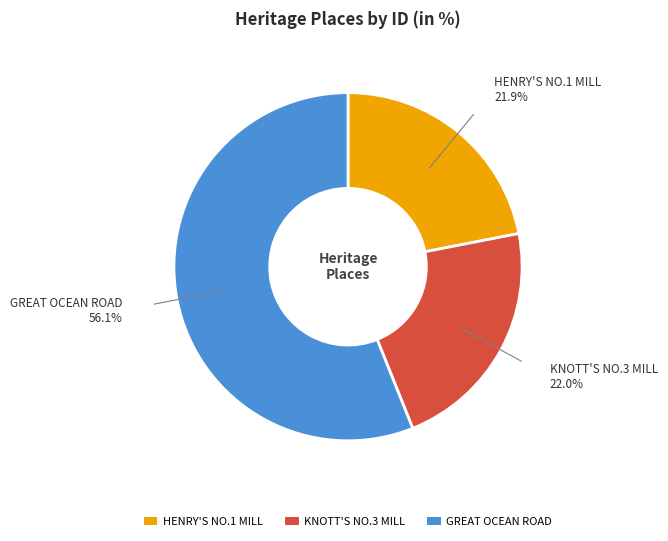

Which category has the biggest portion of the pie?

GREAT OCEAN ROAD